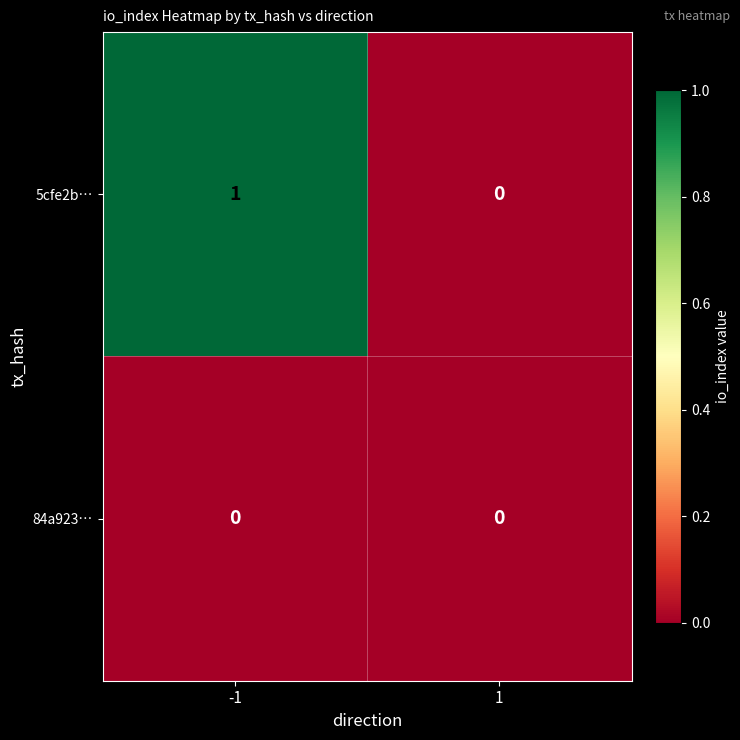

Count the number of data series in this chart.

2